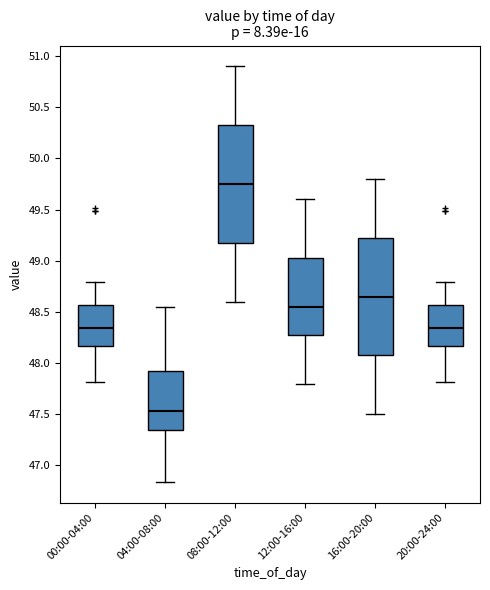

Which box has the lowest median line?

04:00-08:00